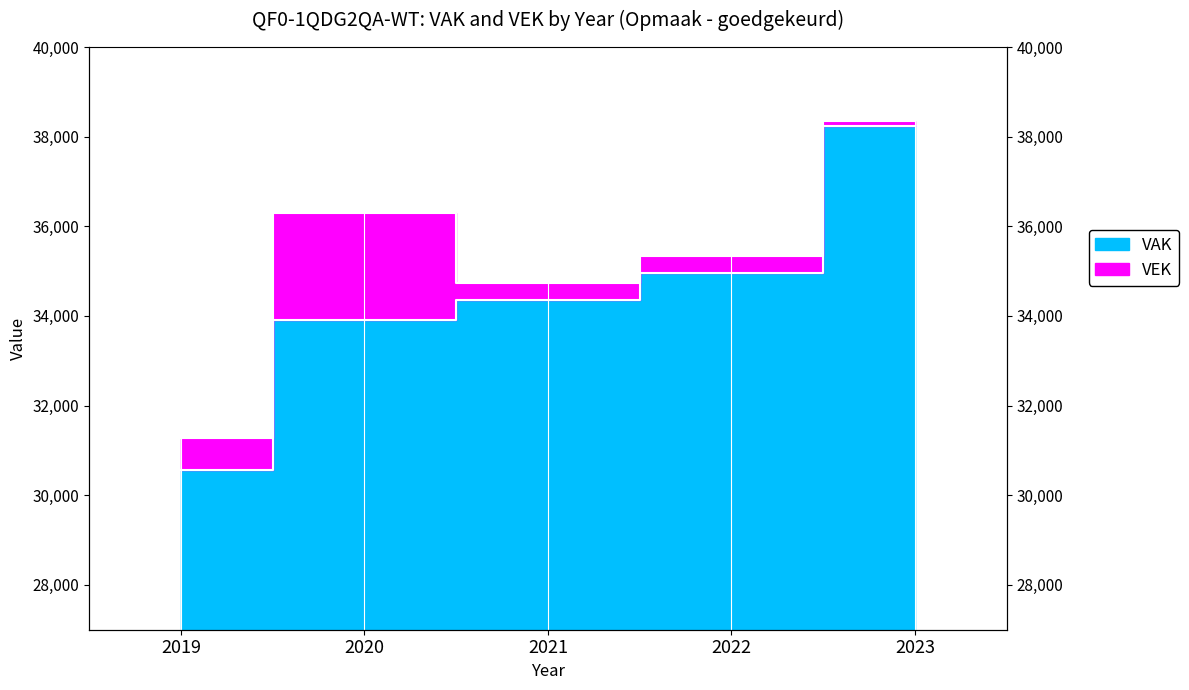

True or false: VAK and VEK intersect in this chart.

False